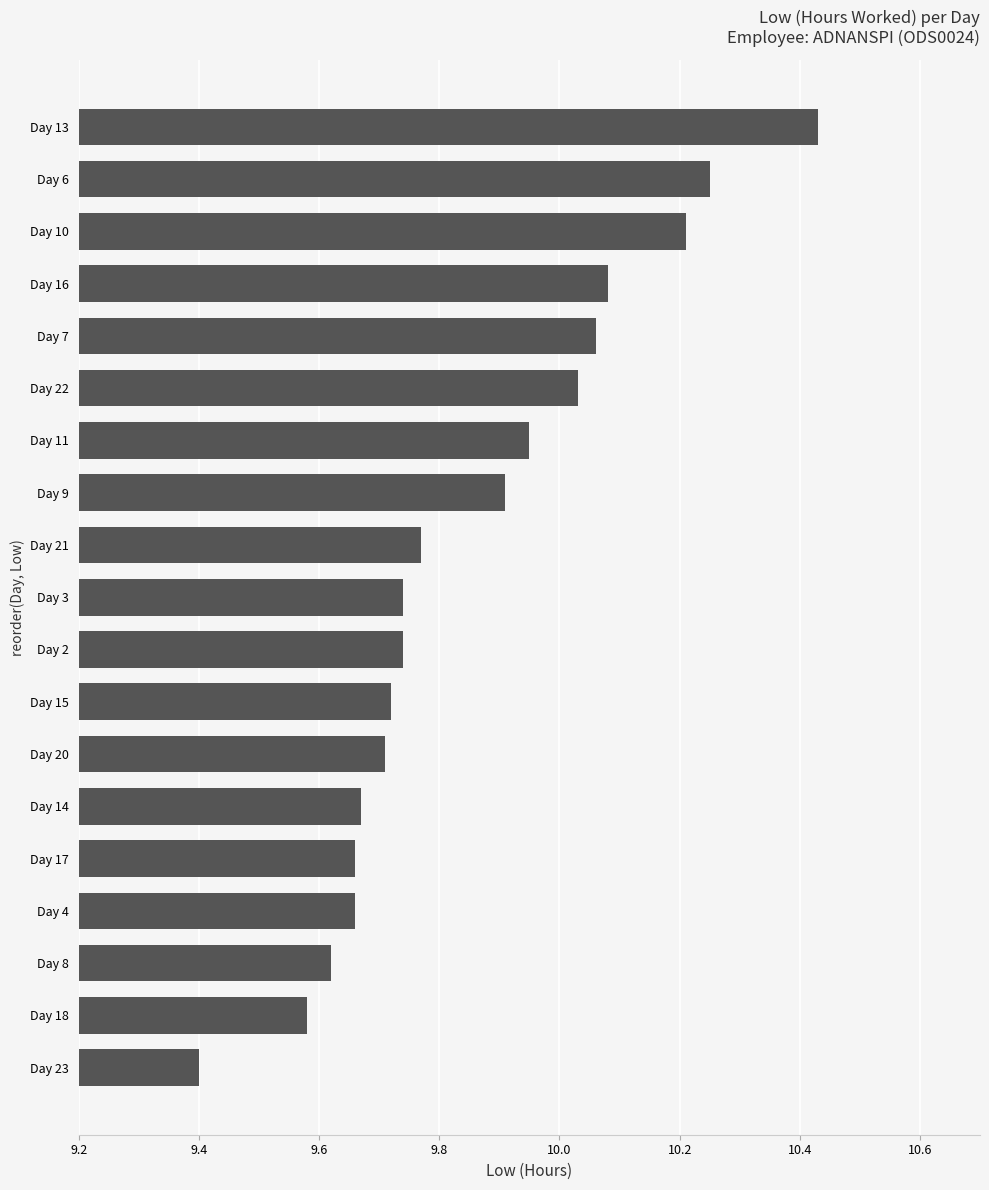

Which label corresponds to the largest value in the chart?

Day 13